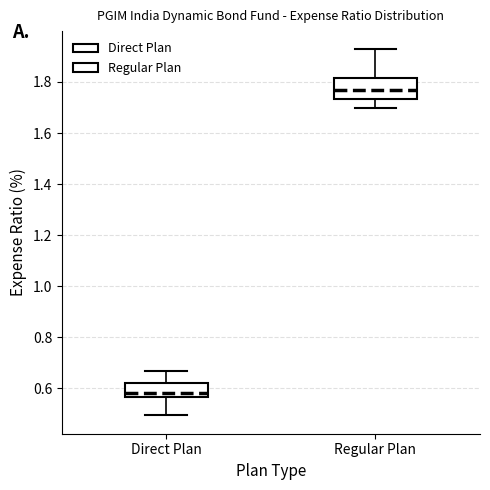

Which box's median line is the lowest?

Direct Plan